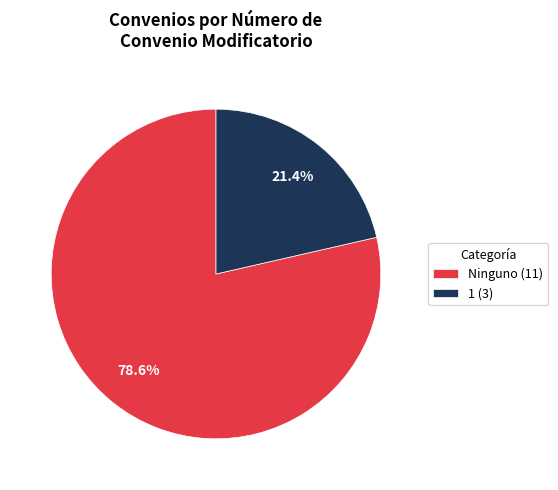

Combined, what portion of the pie is Ninguno (11) and 1 (3)?

100.0%